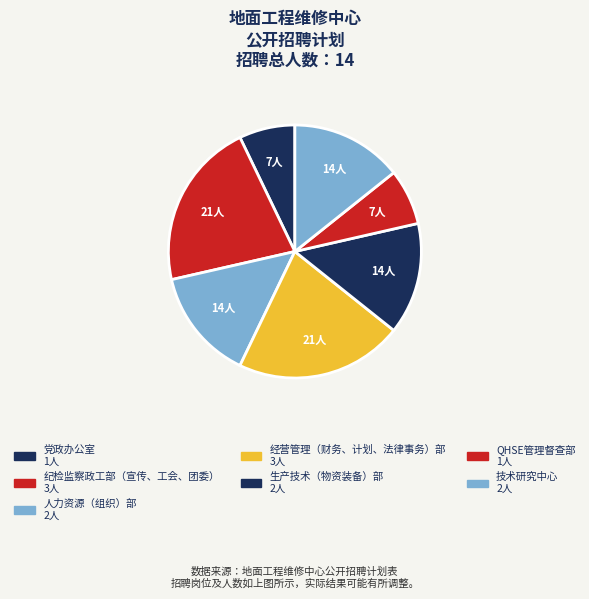

How much of the chart is everything except 技术研究中心?

85.7%